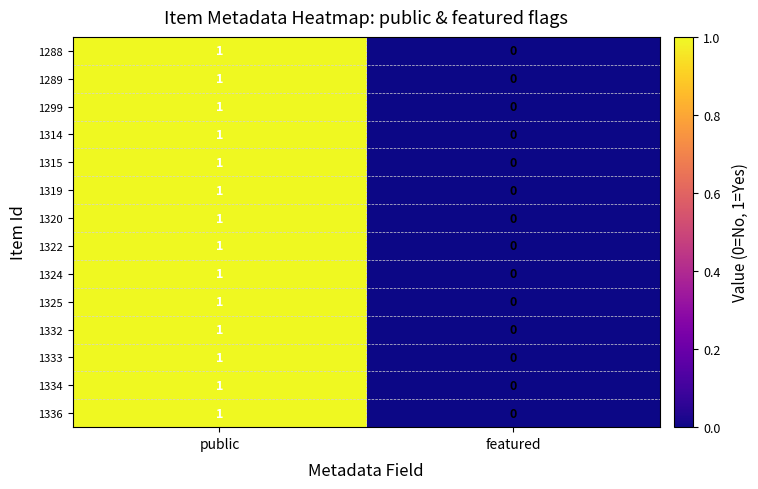

Reading right to left, list all the values displayed in this chart.

1288: 0	1
1289: 0	1
1299: 0	1
1314: 0	1
1315: 0	1
1319: 0	1
1320: 0	1
1322: 0	1
1324: 0	1
1325: 0	1
1332: 0	1
1333: 0	1
1334: 0	1
1336: 0	1